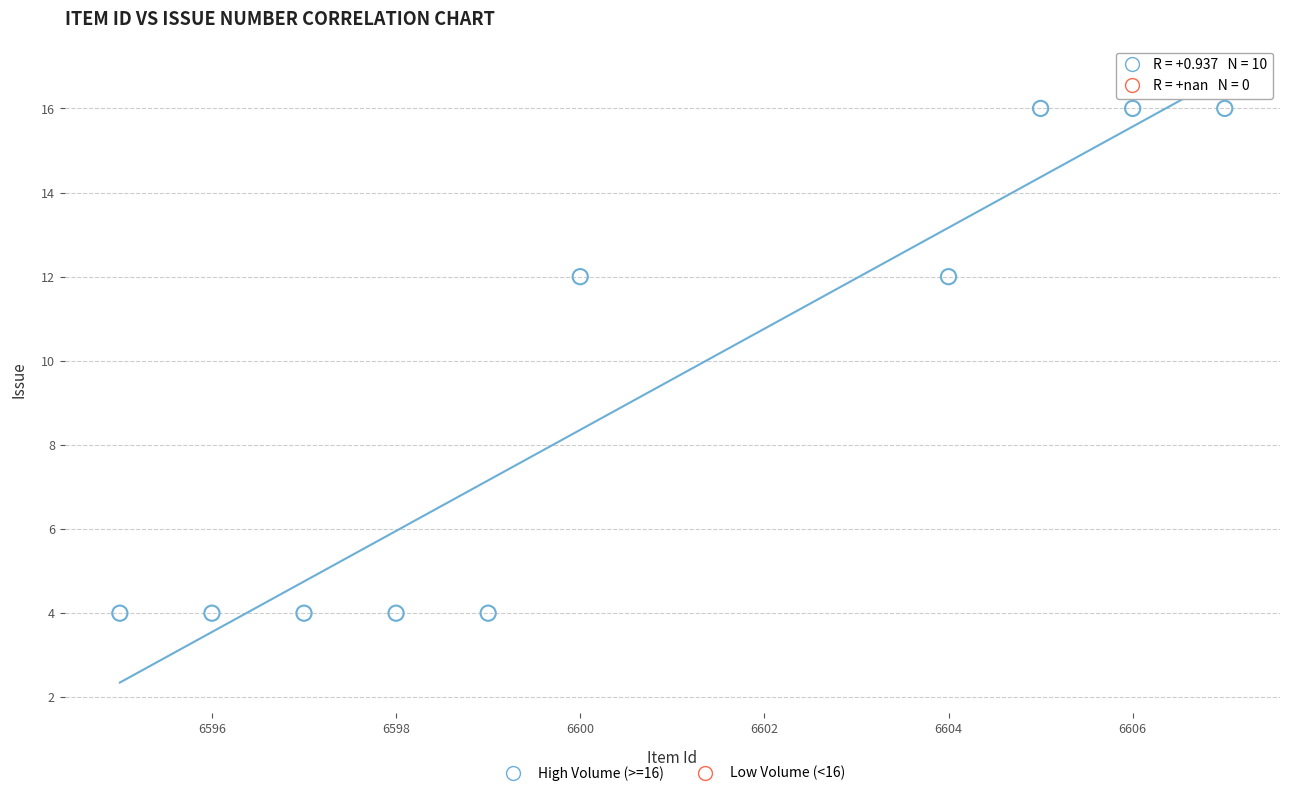

What is the average X value?

6601